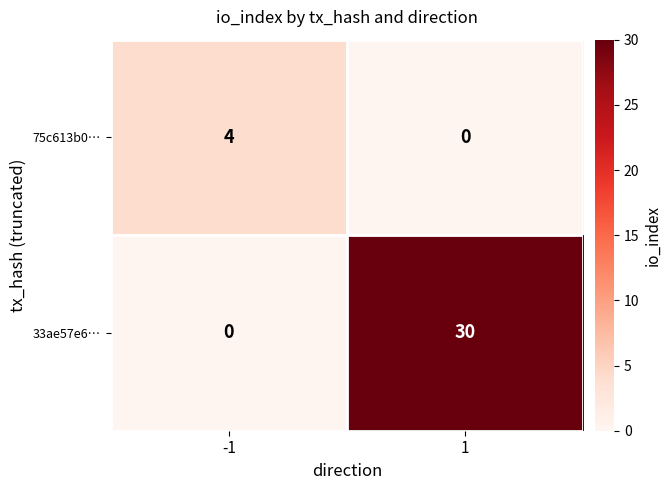

Which series has the largest total across all categories?

33ae57e6…